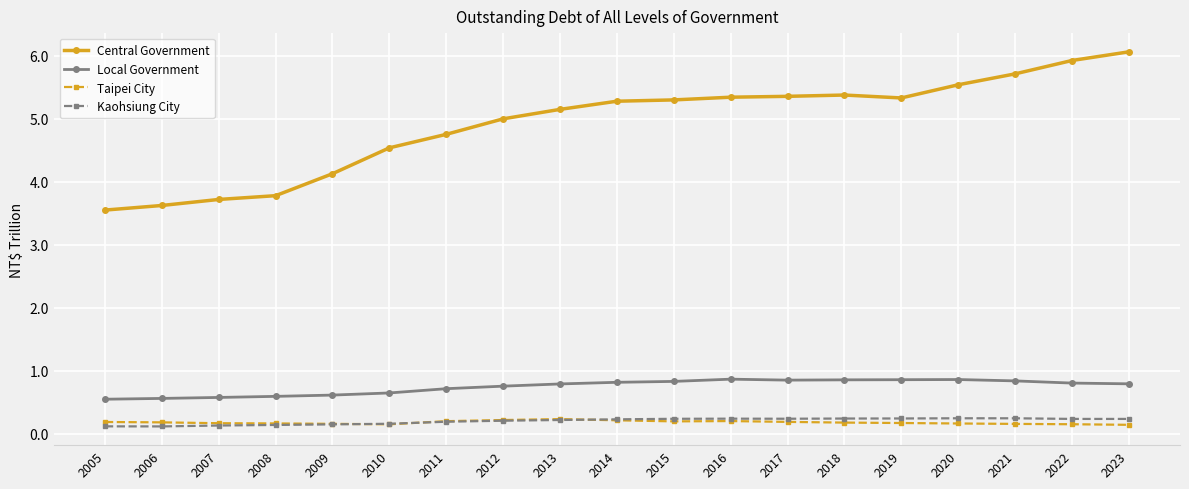

Is it true that Central Government equals 4.1 at 2009?

True